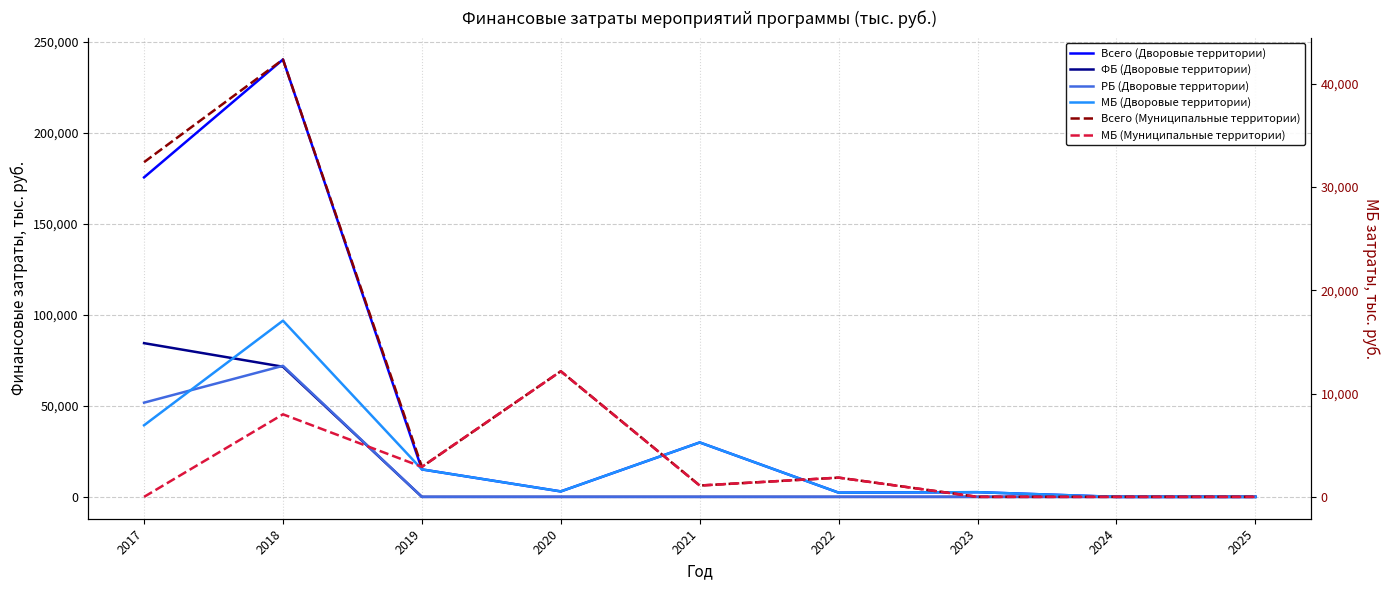

Between which two adjacent categories do РБ (Дворовые территории) and МБ (Муниципальные территории) first intersect?

2018 and 2019